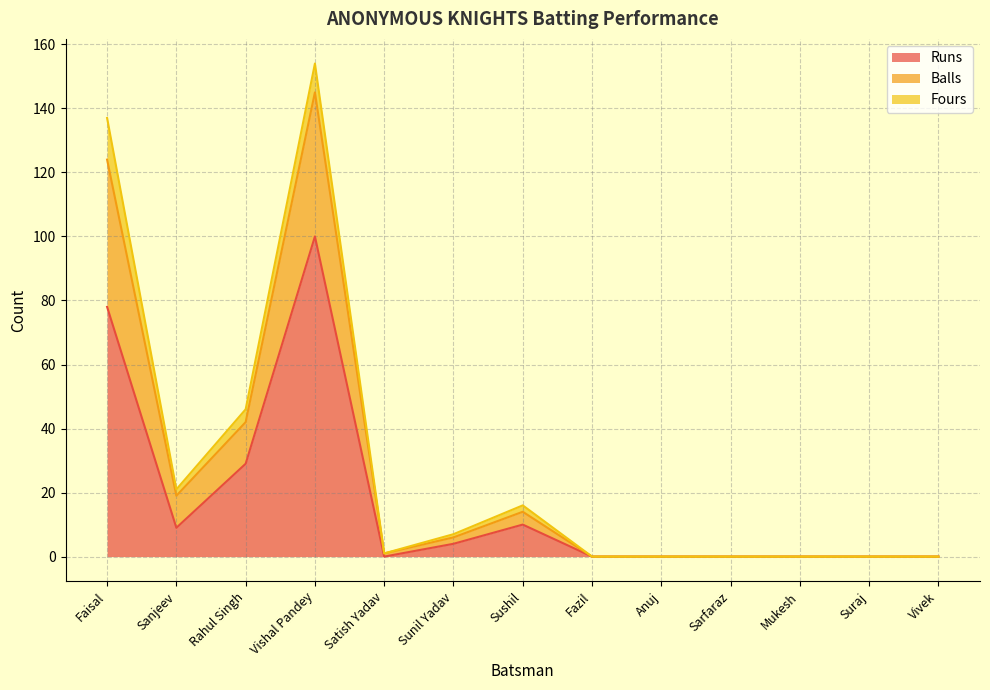

The Runs series shows -51 at Mukesh. True or false?

False